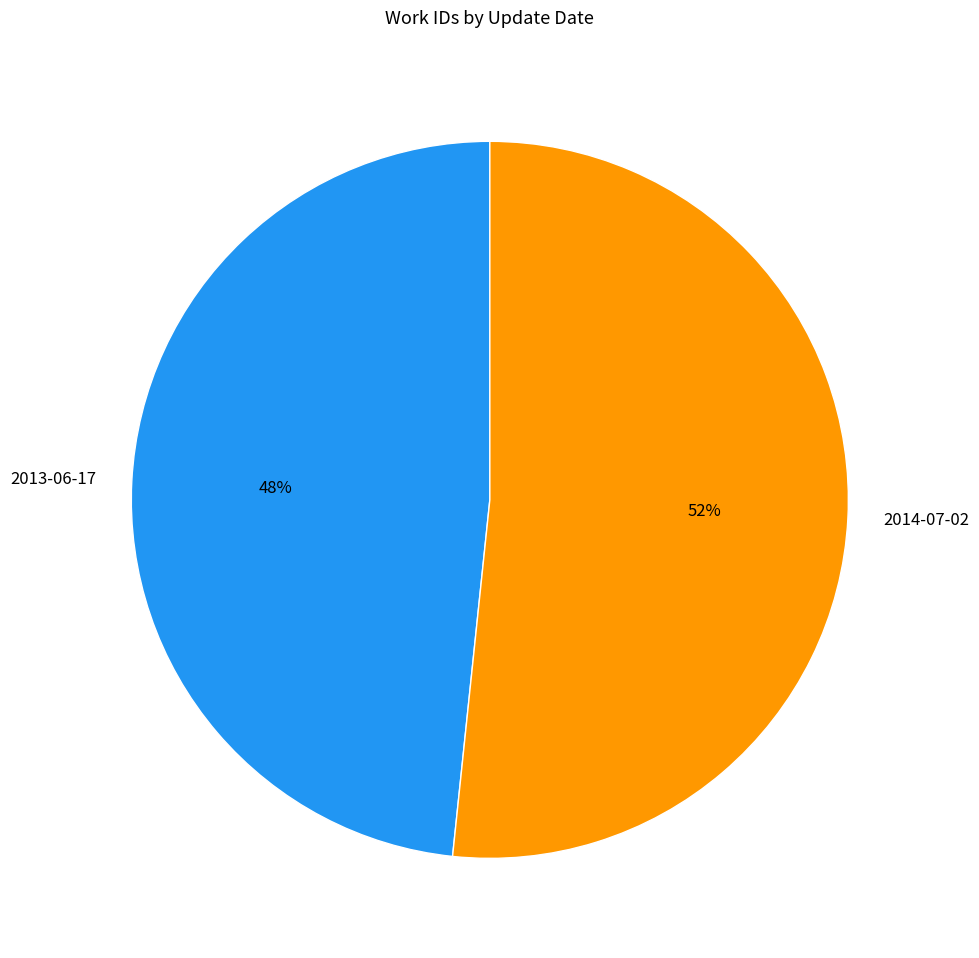

What is the largest slice in the pie chart?

2014-07-02